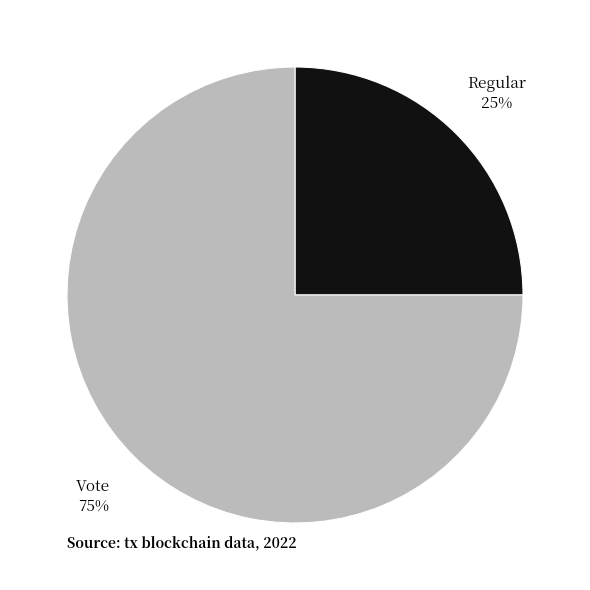

Is there any slice that represents more than half of the pie?

Yes